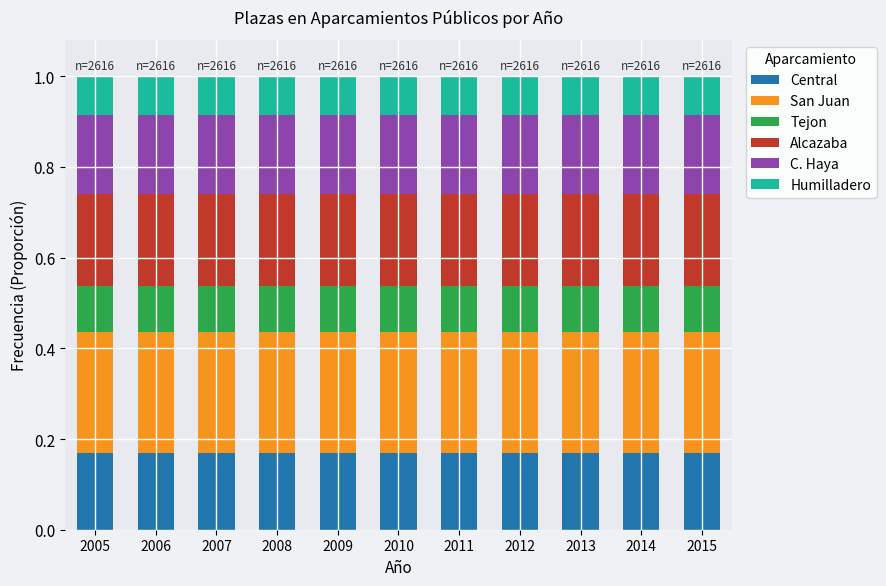

What is the total value across all series at 2005?

1.0